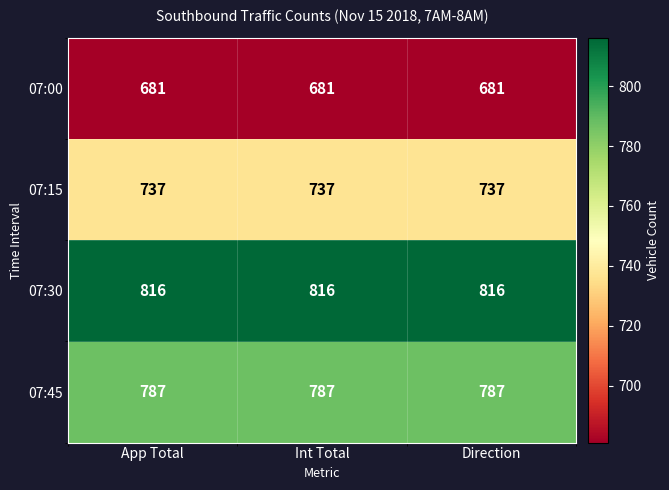

What is the sum of the 07:45 values at App Total and Int Total?

1574